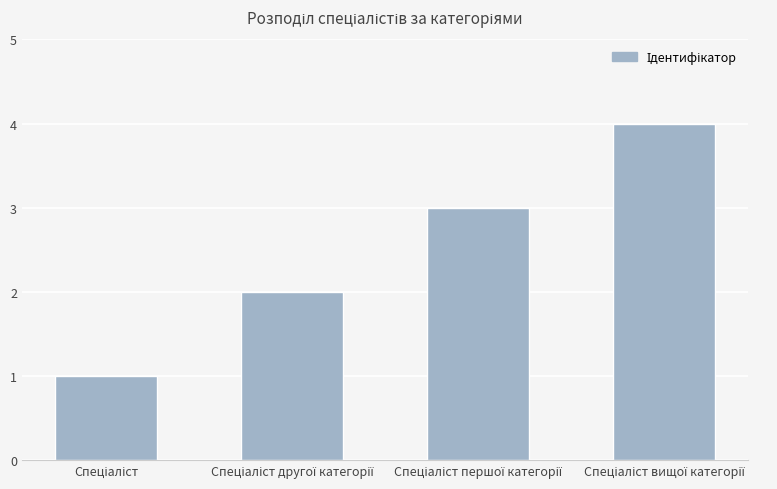

How many categories are shown in the chart?

4